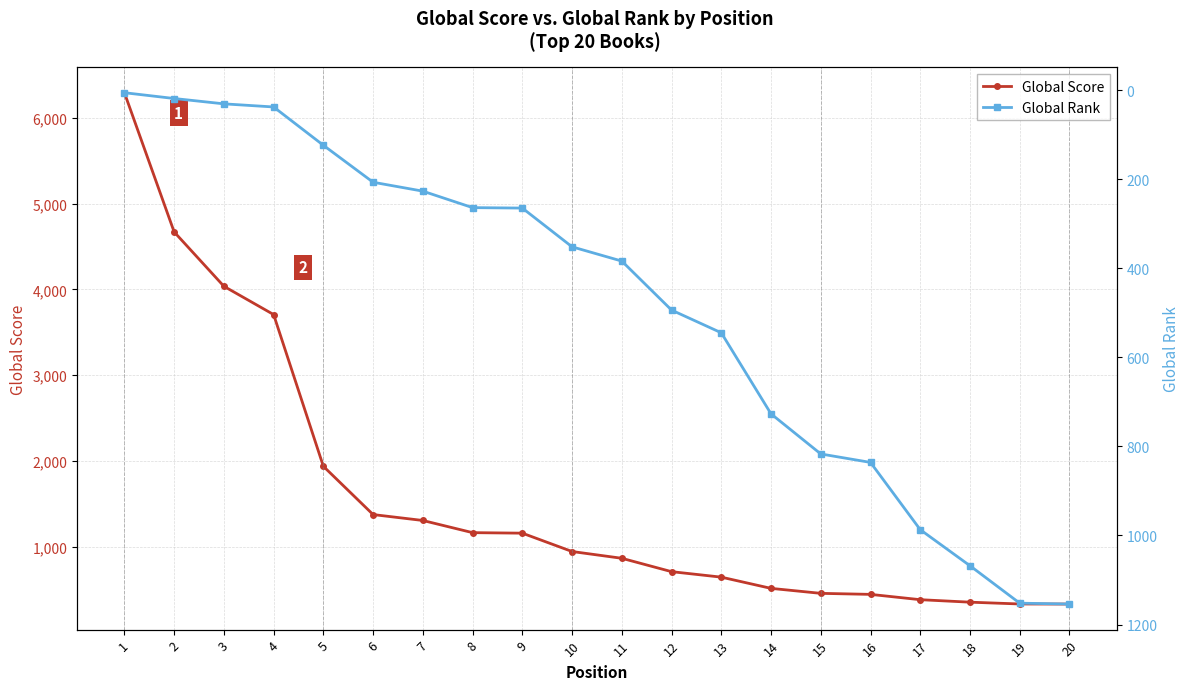

Reading left to right, what are all the values shown in this chart?

Global Score: 6295	4671	4037	3707	1937	1374	1305	1163	1157	943	864	708	644	513	455	443	381	352	331	330
Global Rank: 6	19	31	38	124	207	227	264	265	352	384	494	545	727	817	836	987	1068	1152	1154